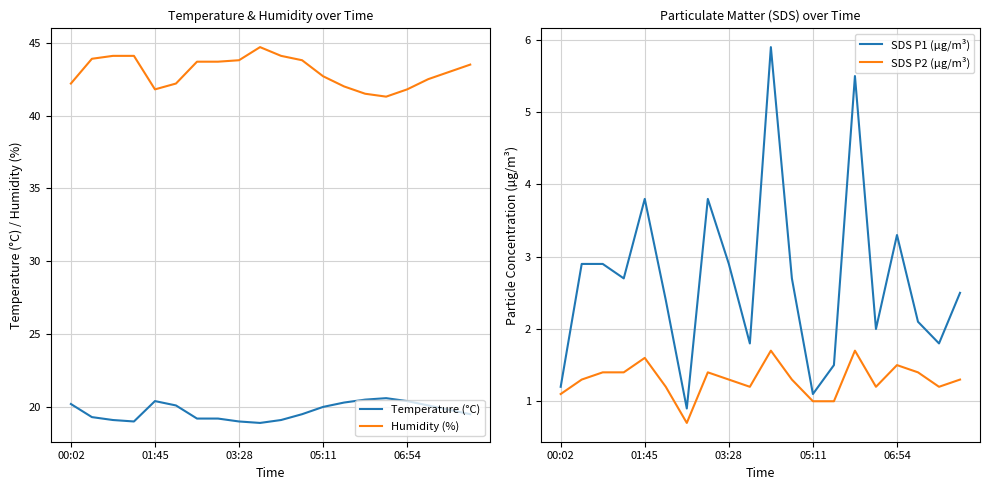

What is the minimum value for Humidity (%)?

41.3